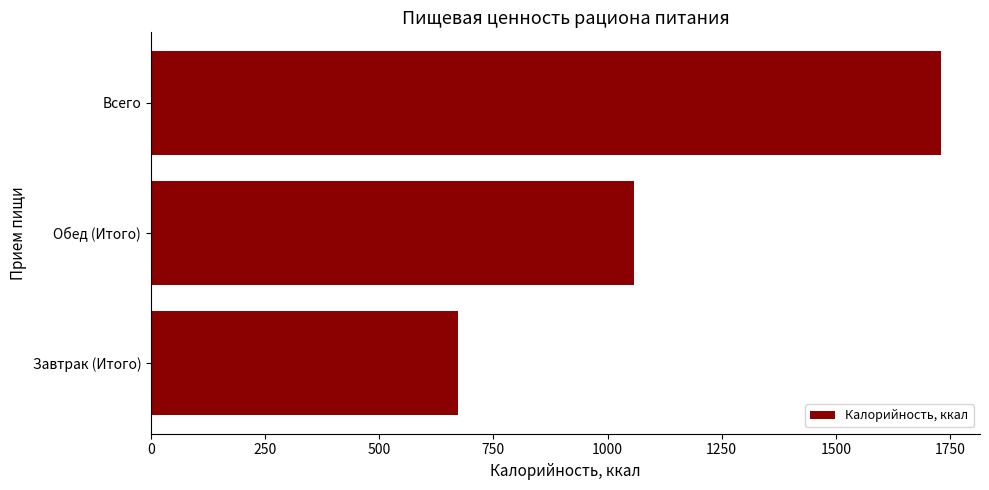

How many values are below 1057?

1